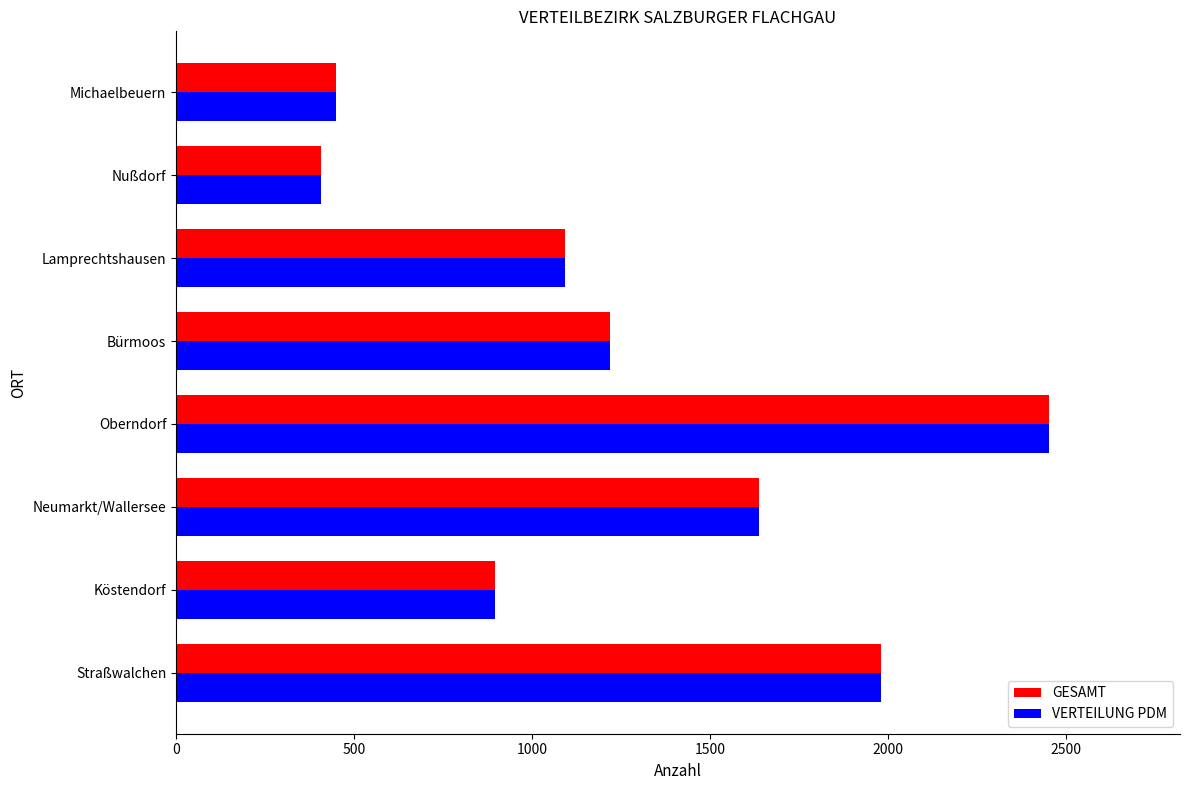

Which category has the highest value in the VERTEILUNG PDM series?

Oberndorf